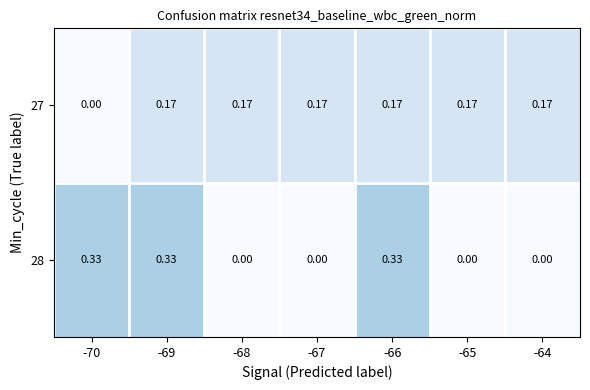

Which series has the largest total across all categories?

27